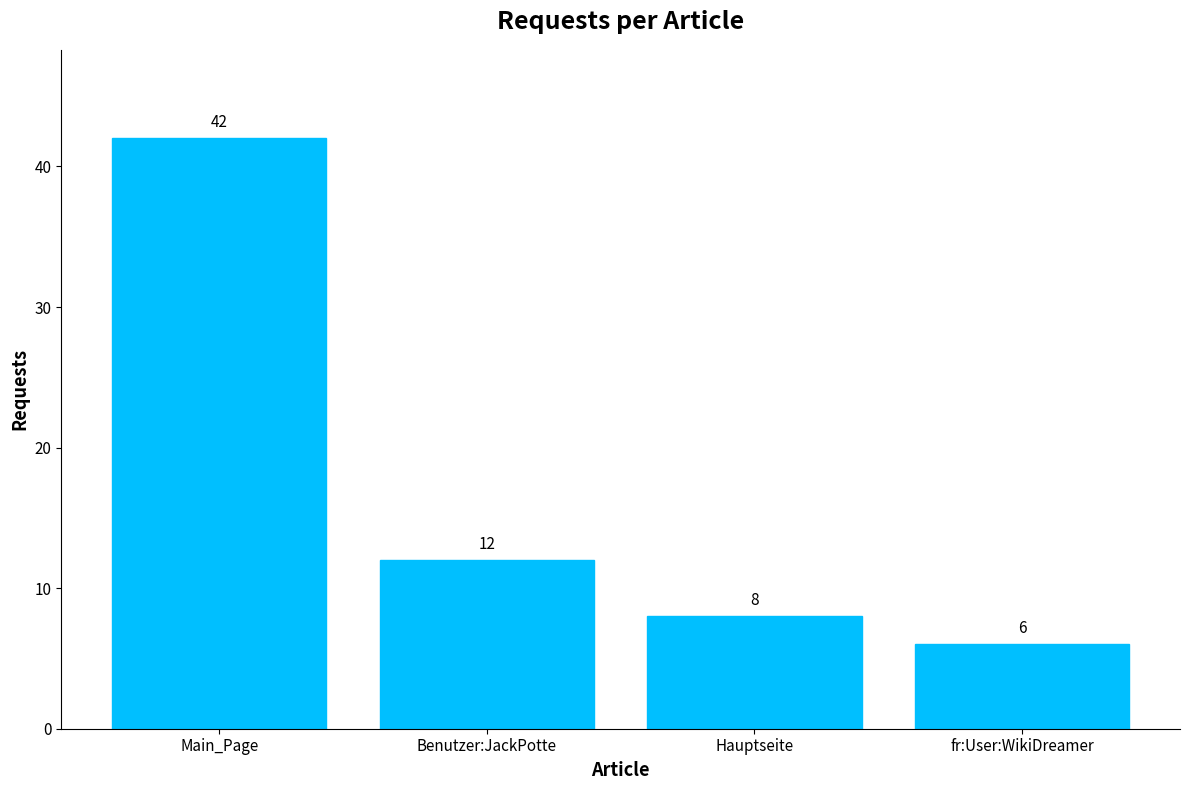

The value at Benutzer:JackPotte is 17. True or false?

False